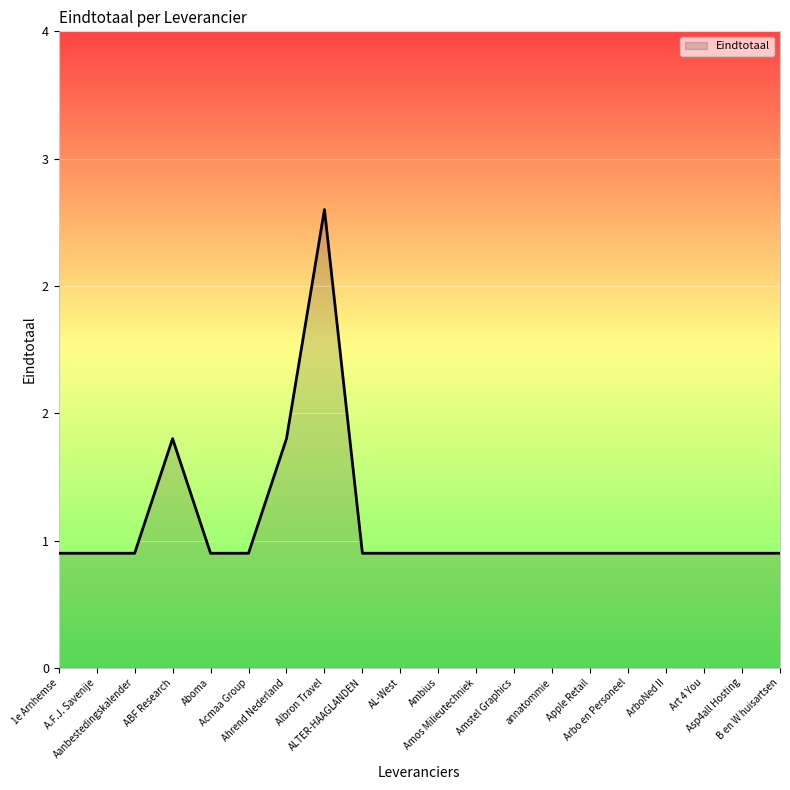

Read the value at Apple Retail.

0.9